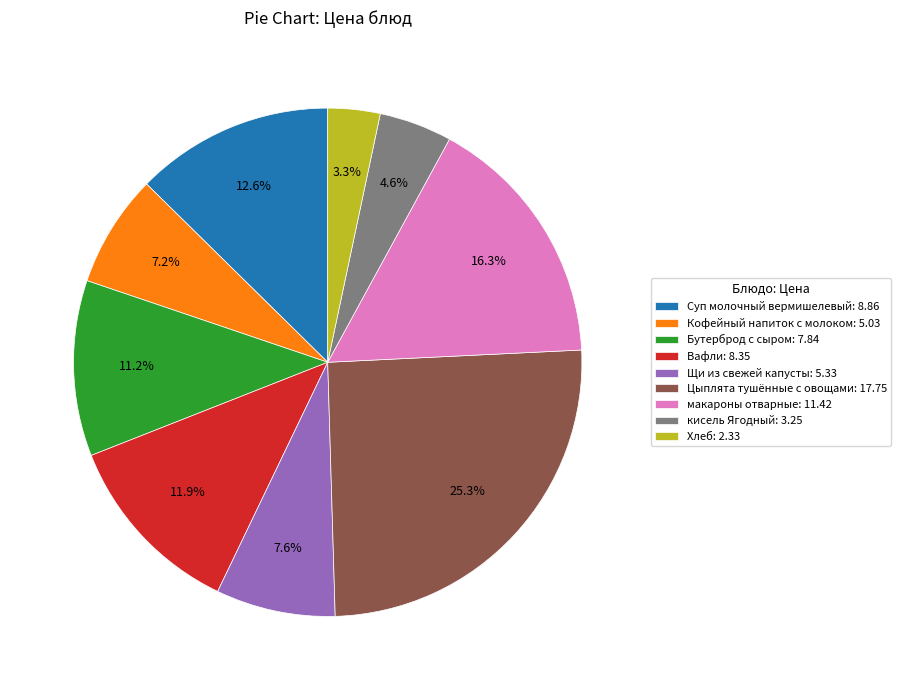

Count the number of slices in the pie.

9